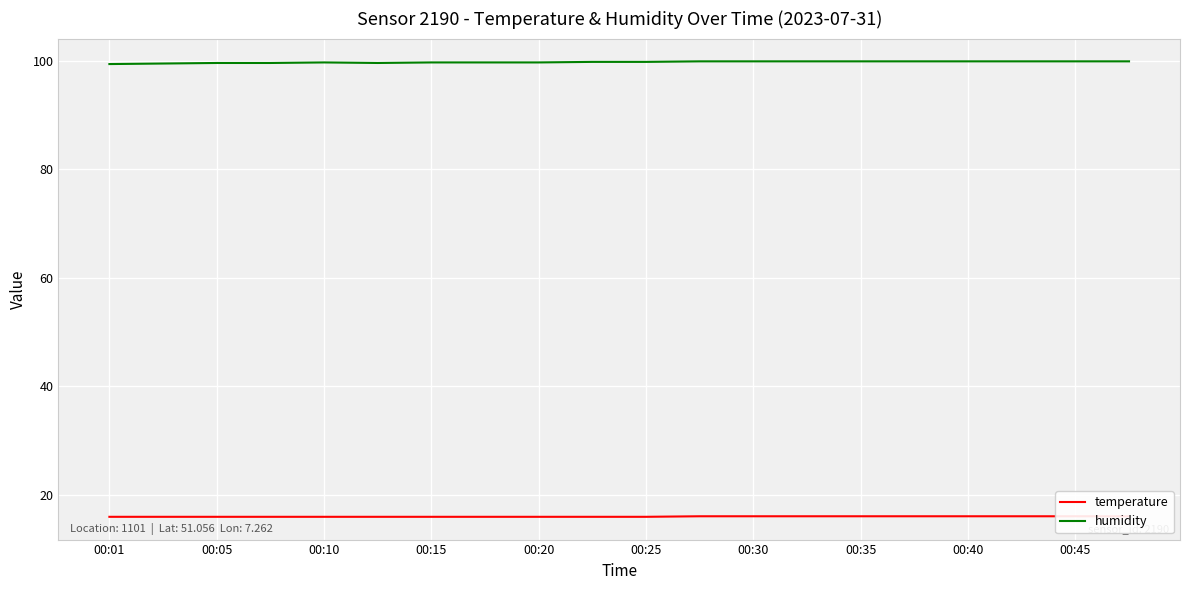

What is the value of the temperature point at the 11th from the left?

15.9